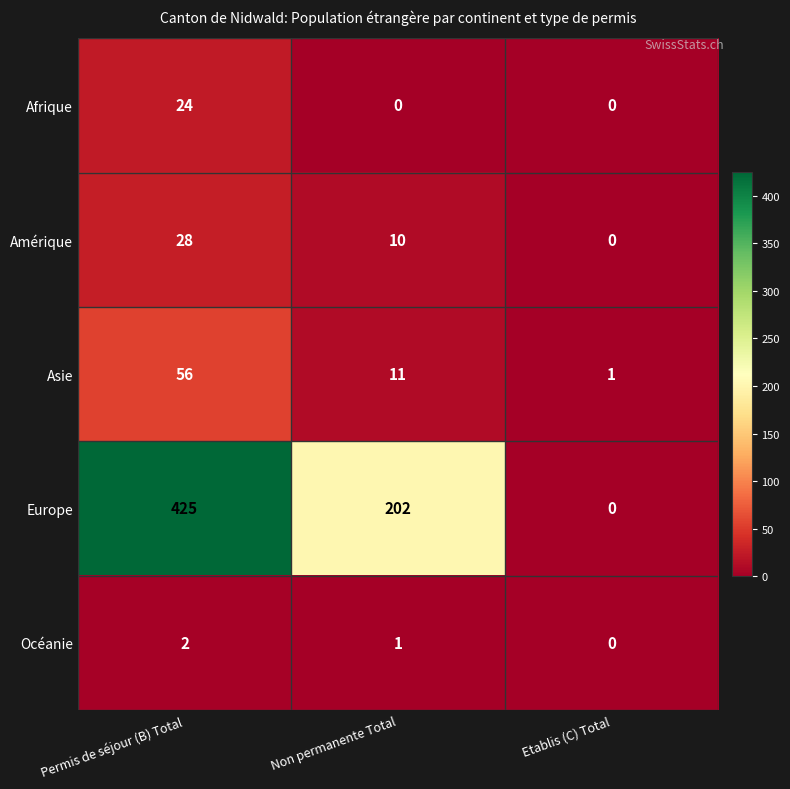

The value of Asie at Etablis (C) Total is 1. True or false?

True